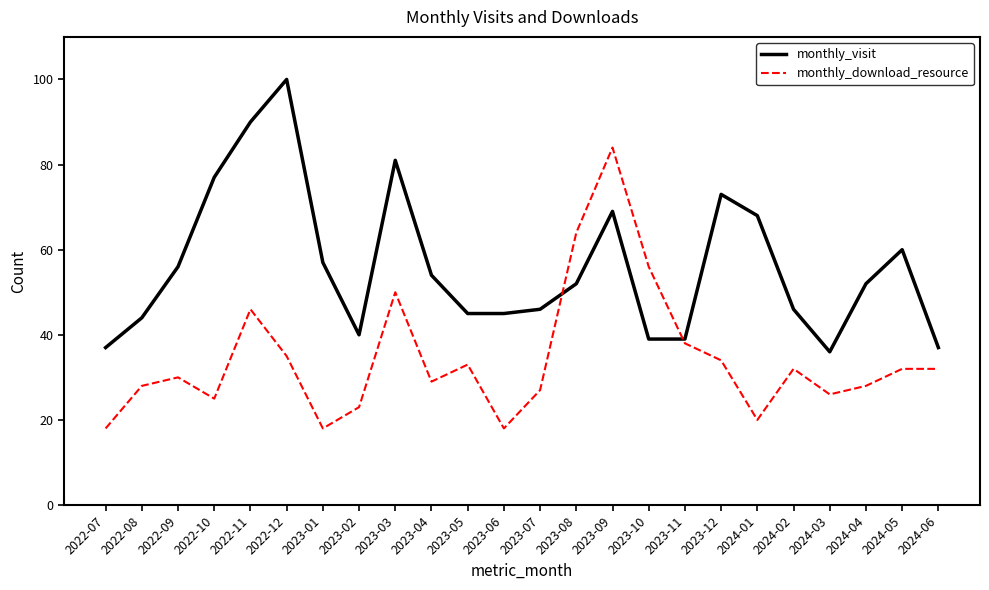

At which label is monthly_visit closest to 68?

2024-01